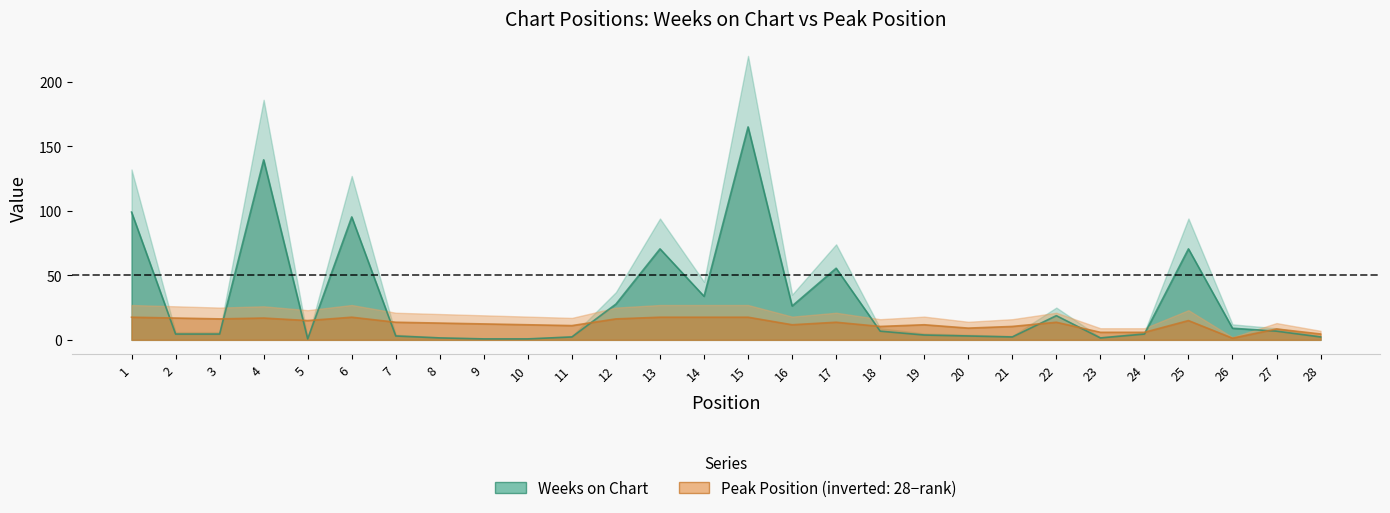

Reading left to right, transcribe all the data shown in this chart.

Weeks on Chart: 99.0	4.5	4.5	139.5	0.8	95.2	3.0	1.5	0.8	0.8	2.2	27.8	70.5	33.8	165.0	26.2	55.5	6.8	3.8	3.0	2.2	18.8	1.5	4.5	70.5	9.0	6.8	2.2
Peak Position: 17.6	16.9	16.2	16.9	15.0	17.6	13.7	13.0	12.3	11.7	11.1	16.2	17.6	17.6	17.6	11.7	13.7	10.4	11.7	9.1	10.4	13.7	5.9	5.9	15.0	1.3	8.5	4.5